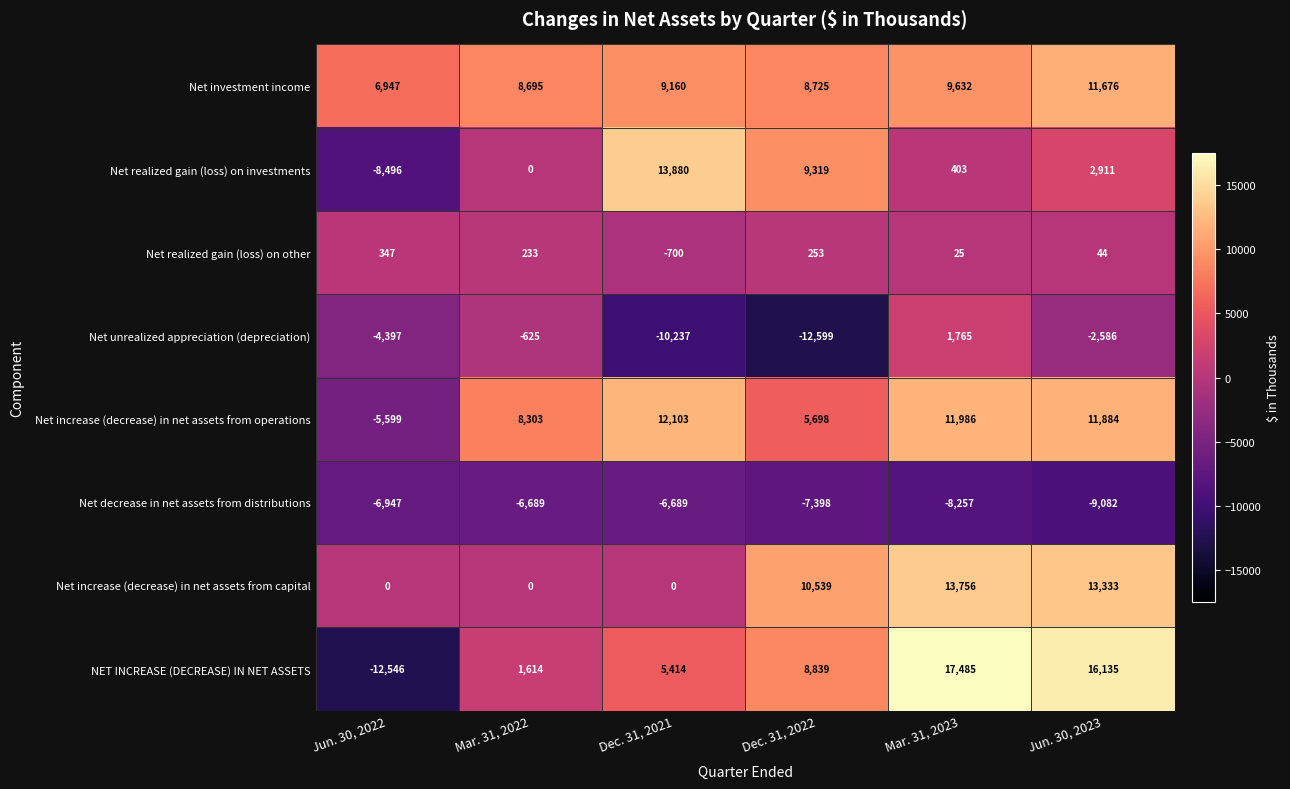

At which label does Net increase (decrease) in net assets from operations first exceed 11884?

Dec. 31, 2021